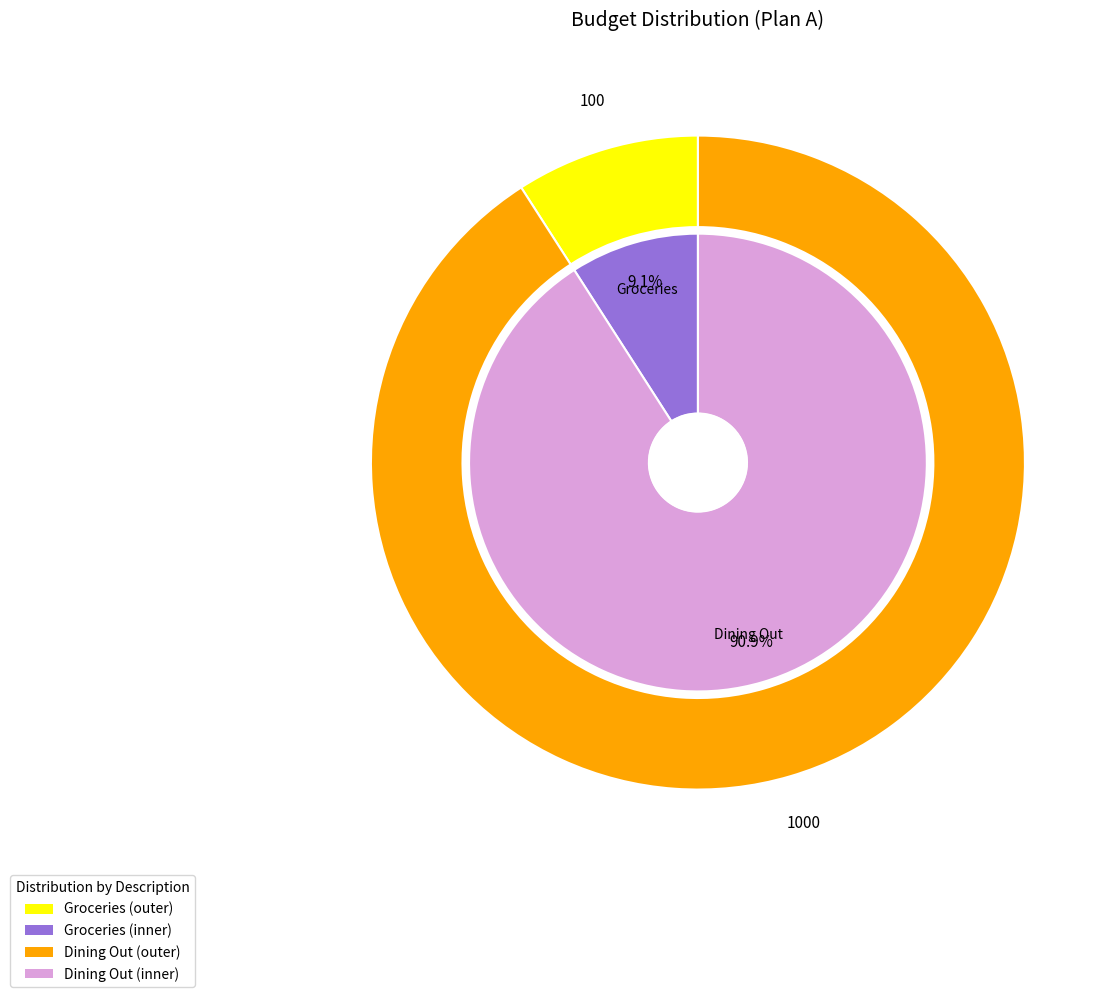

Which has a higher value, Groceries or Dining Out?

Dining Out